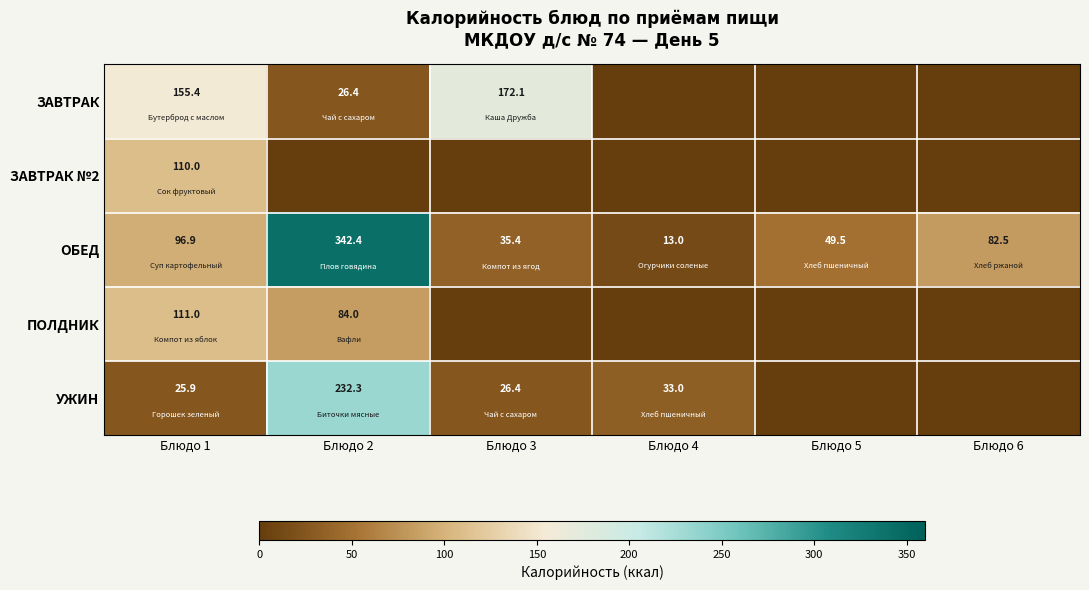

What is the sum of the ЗАВТРАК values at Блюдо 3 and Блюдо 2?

198.5